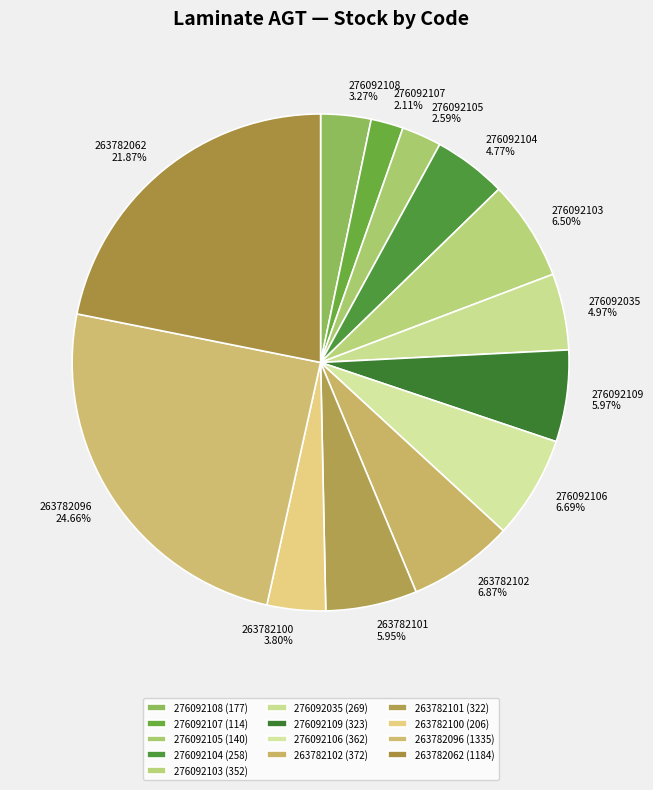

Count the number of slices in the pie.

13